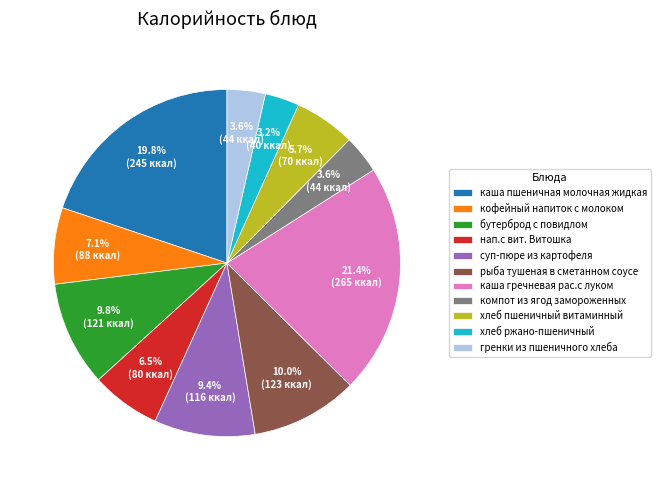

To the nearest percent, what percentage of the pie is каша пшеничная молочная жидкая?

20%